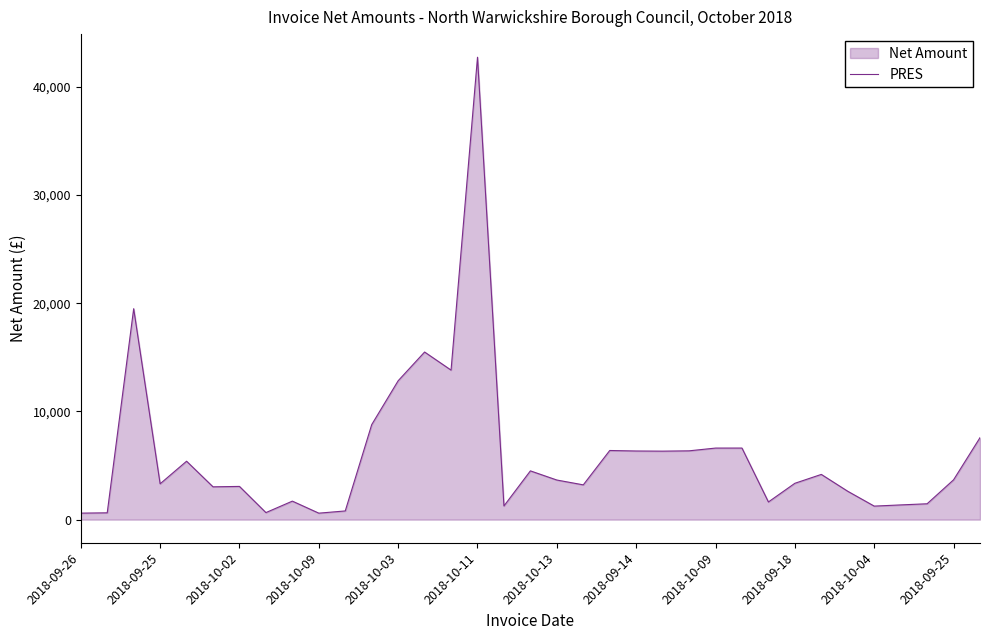

How many data points are above 3660?

18